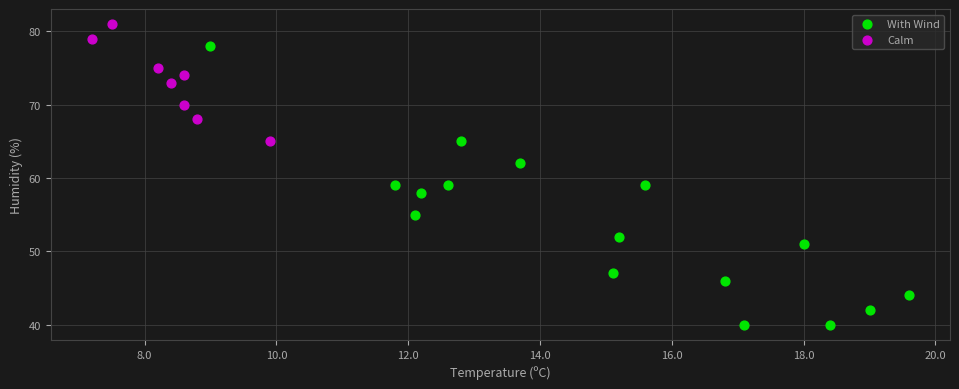

Which series has the largest Y range (max minus min)?

With Wind